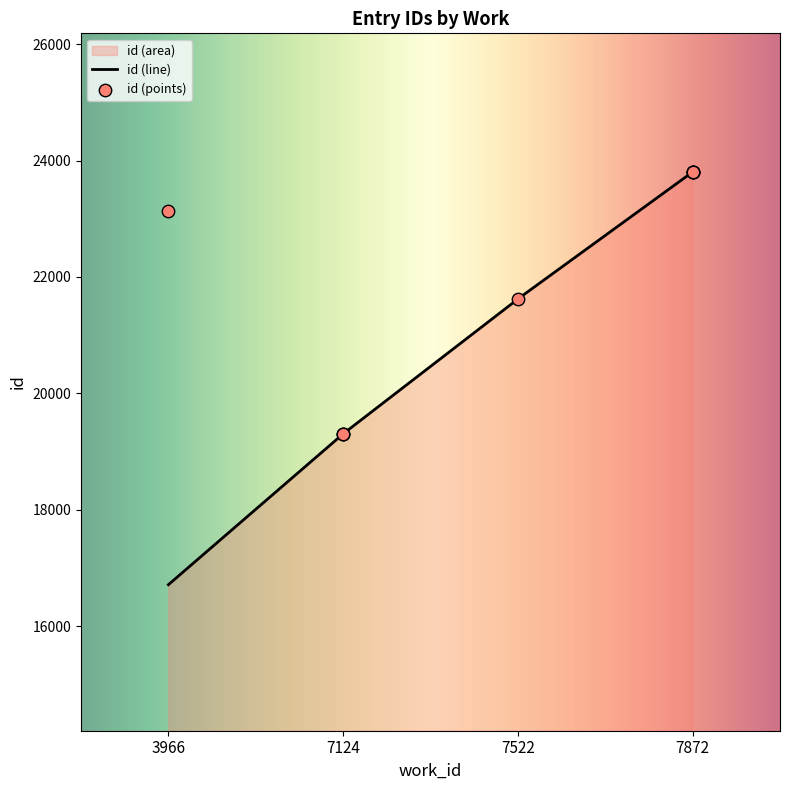

What is the change in value from 3966 to 7872?

+667